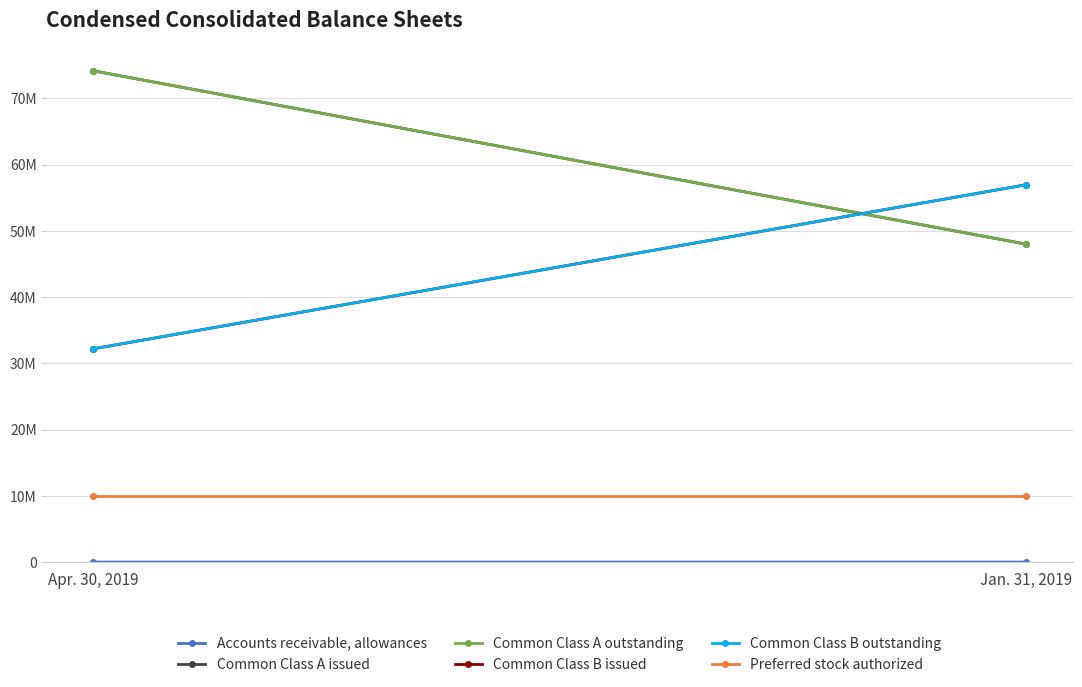

Count the Accounts receivable, allowances values in the range 1234 to 1369.

2